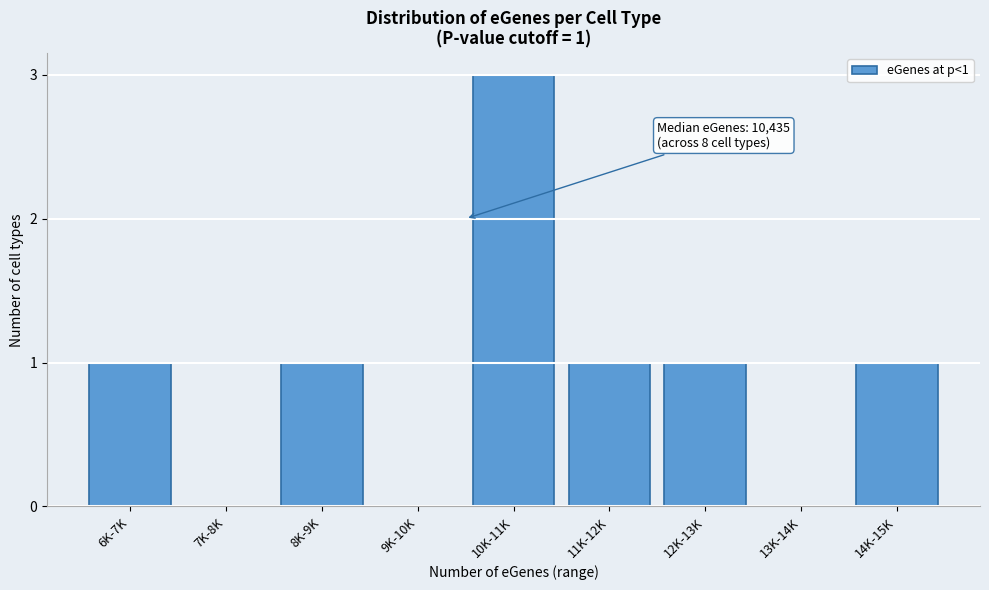

Reading left to right, list all the values displayed in this chart.

6K-7K=1	7K-8K=0	8K-9K=1	9K-10K=0	10K-11K=3	11K-12K=1	12K-13K=1	13K-14K=0	14K-15K=1